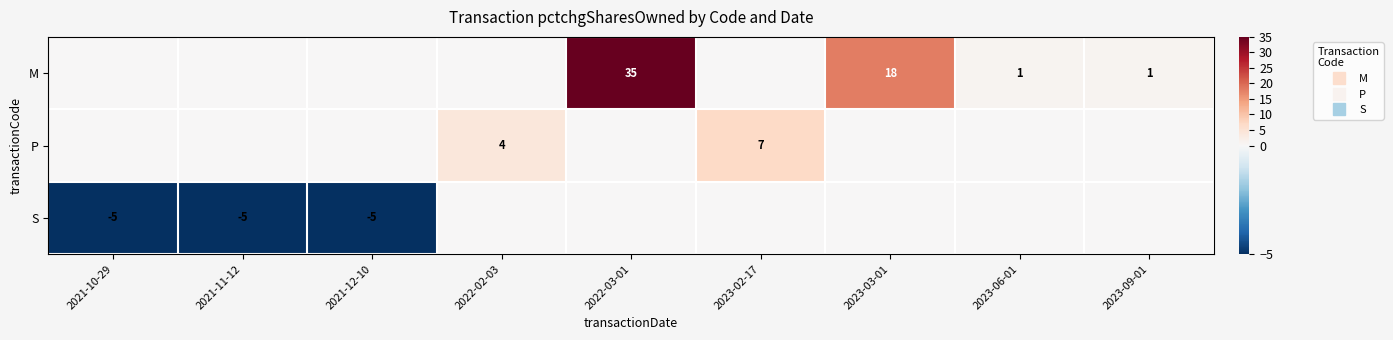

What is the difference between the second highest and minimum values in the M series?

18